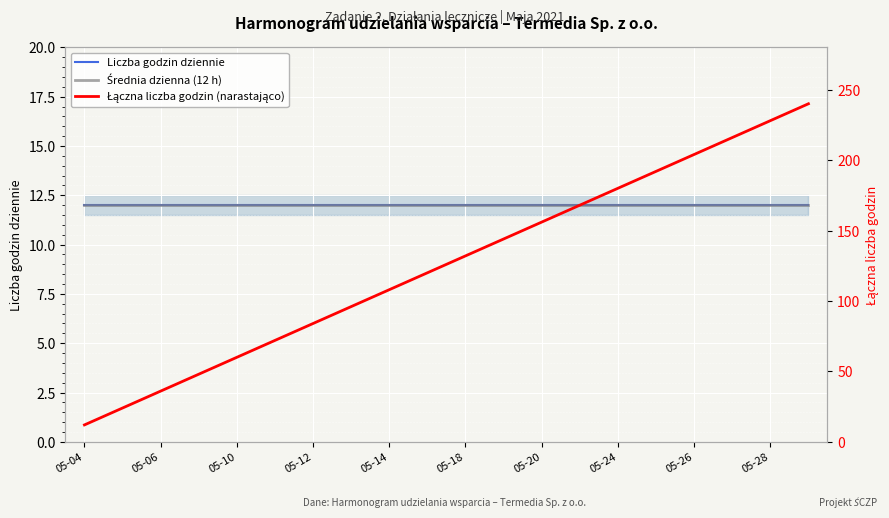

True or false: Średnia dzienna (12 h) and Liczba godzin dziennie cross at least once.

False